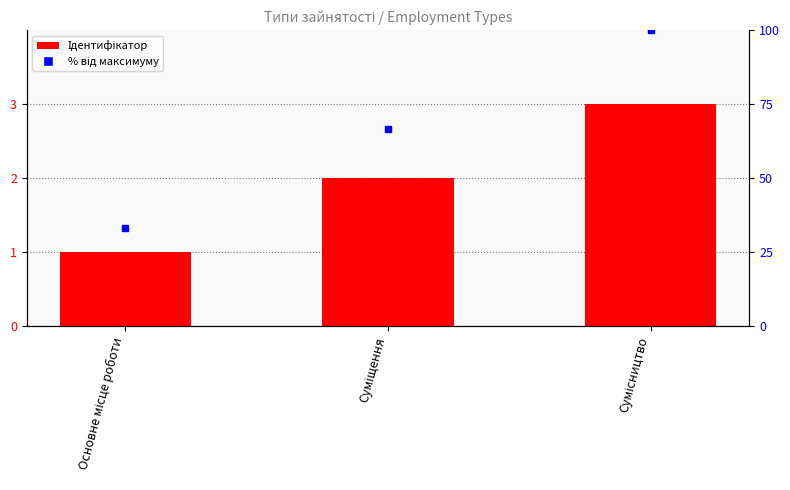

Reading left to right, list all the values displayed in this chart.

Основне місце роботи=1	Суміщення=2	Сумісництво=3